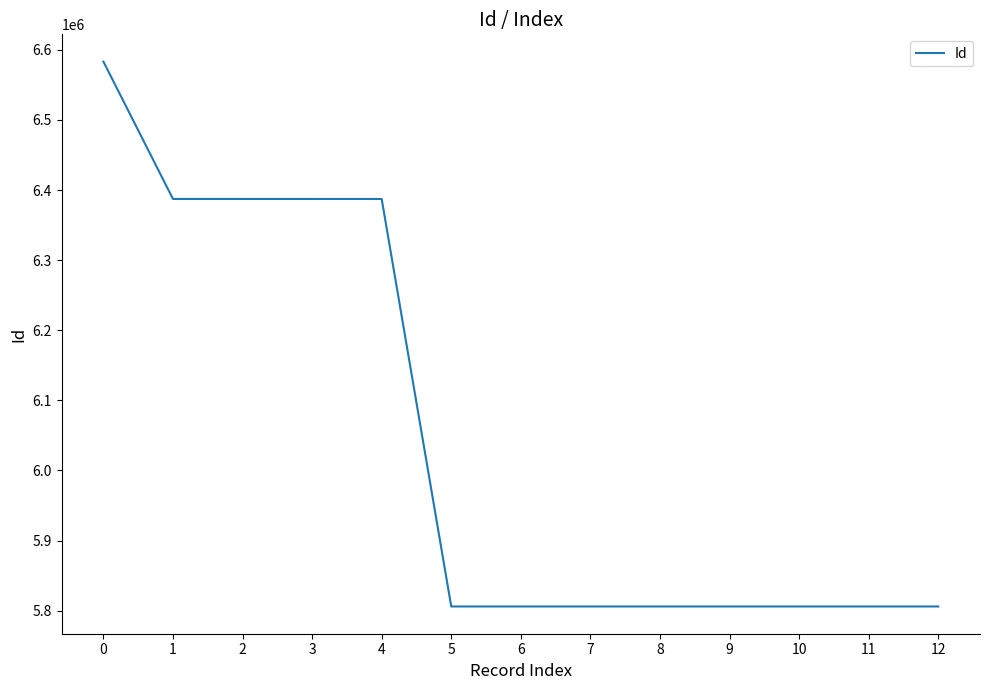

How many distinct data groups are displayed?

1